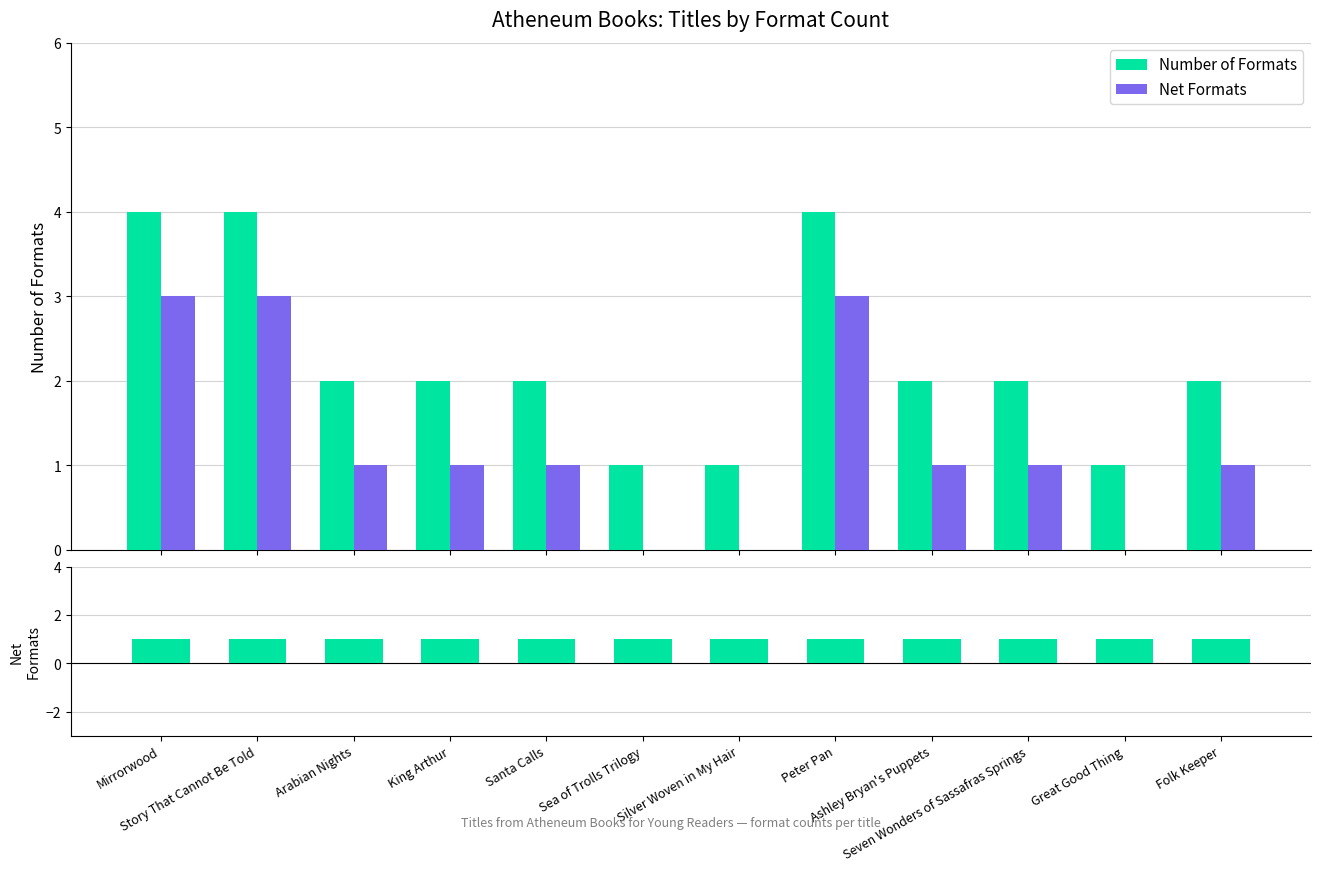

Is it true that Number of Formats equals 4 at Peter Pan?

True